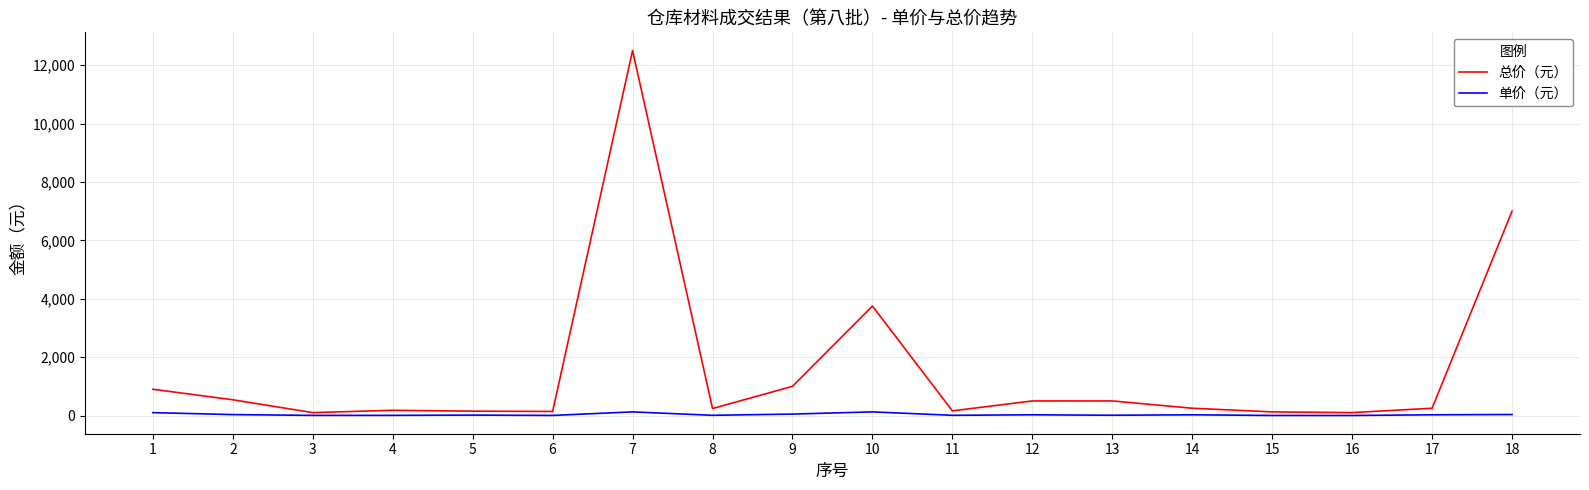

How many series are shown in this chart?

2